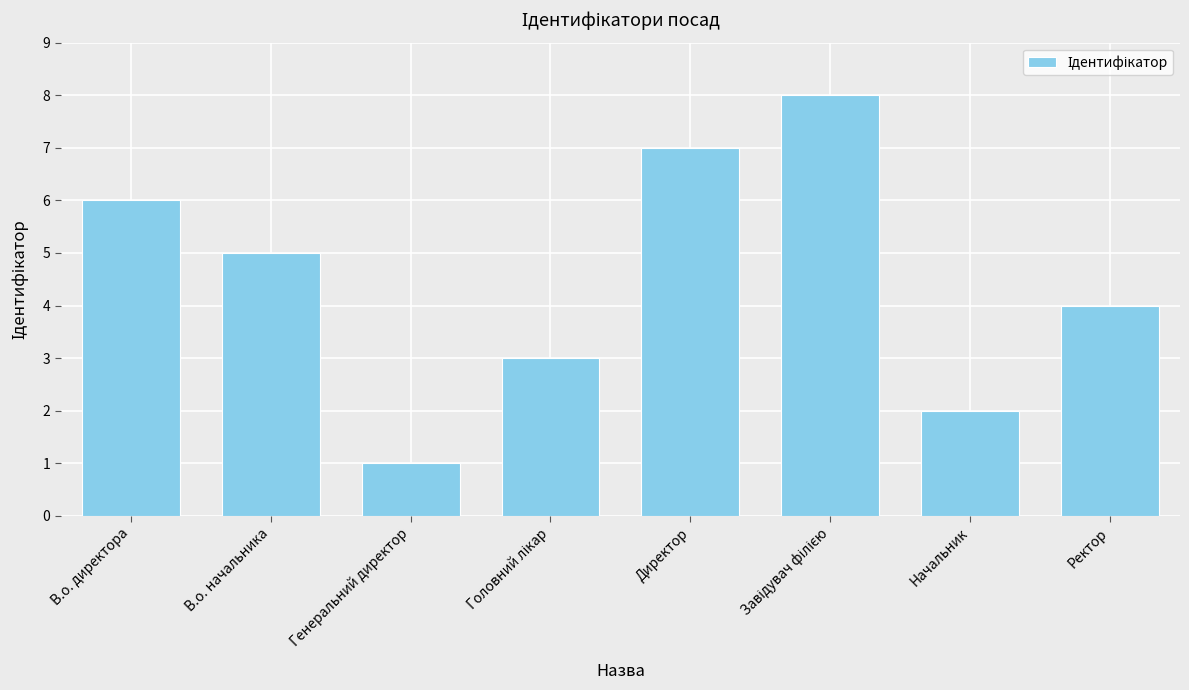

Where is the data nearest to the value 4?

Ректор